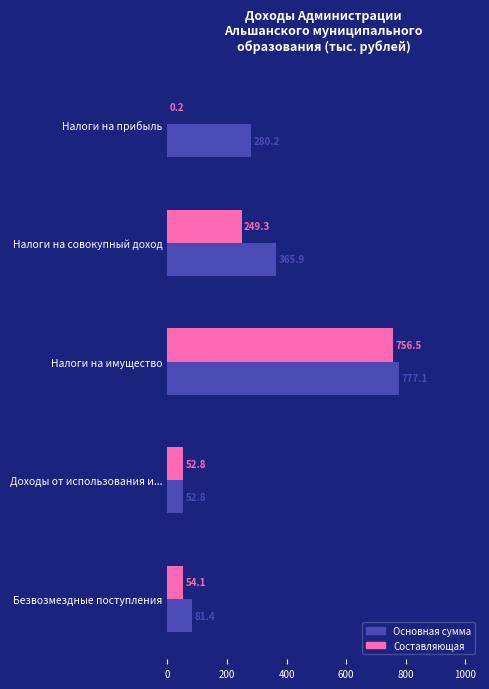

What is the highest value of the Основная сумма series?

777.1